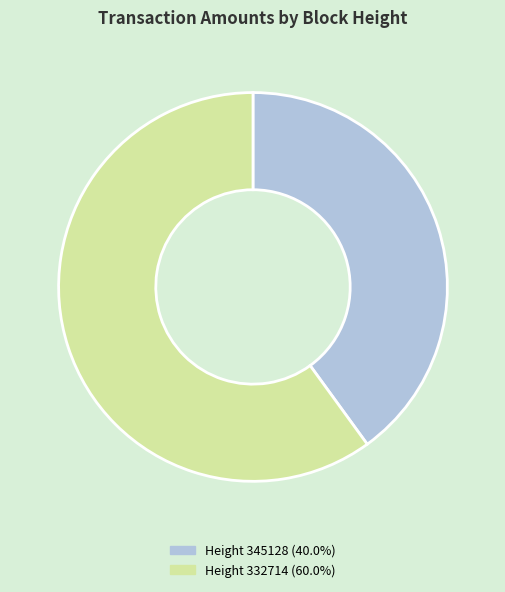

Is there any slice that represents more than half of the pie?

Yes